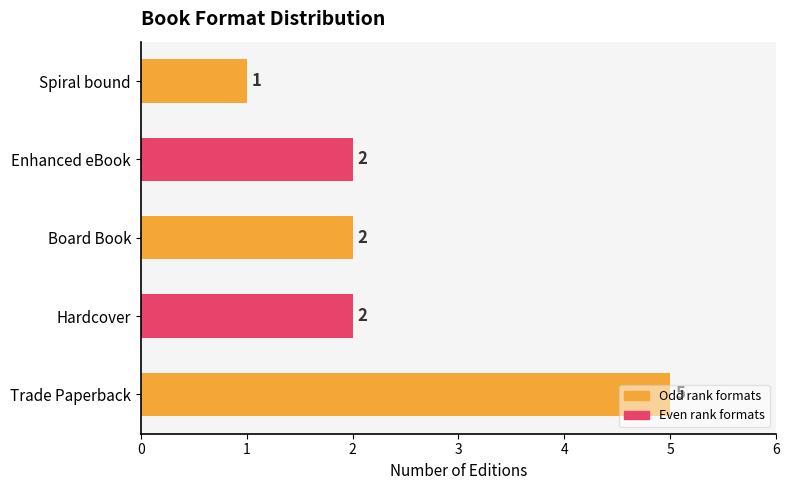

Approximately how many times larger is the value at Enhanced eBook compared to Spiral bound?

2.0